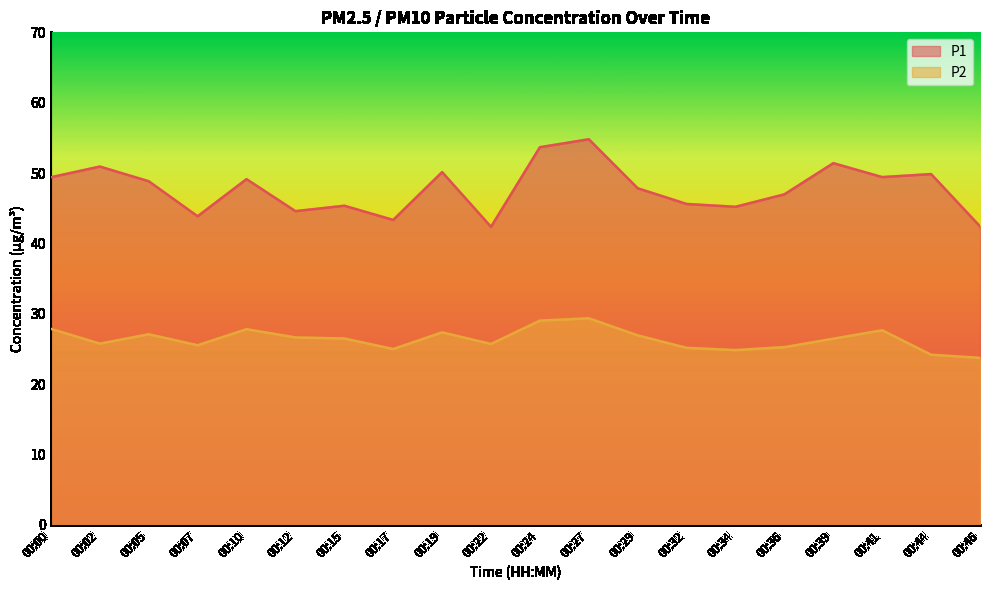

Reading left to right, what are all the values shown in this chart?

P1: 00:00=49.4	00:02=50.9	00:05=48.8	00:07=43.9	00:10=49.1	00:12=44.6	00:15=45.4	00:17=43.3	00:19=50.1	00:22=42.4	00:24=53.7	00:27=54.8	00:29=47.8	00:32=45.6	00:34=45.2	00:36=47.0	00:39=51.4	00:41=49.4	00:44=49.9	00:46=42.4
P2: 00:00=27.9	00:02=25.8	00:05=27.1	00:07=25.5	00:10=27.8	00:12=26.6	00:15=26.5	00:17=25.0	00:19=27.4	00:22=25.7	00:24=29.0	00:27=29.4	00:29=26.9	00:32=25.1	00:34=24.8	00:36=25.2	00:39=26.4	00:41=27.6	00:44=24.2	00:46=23.7